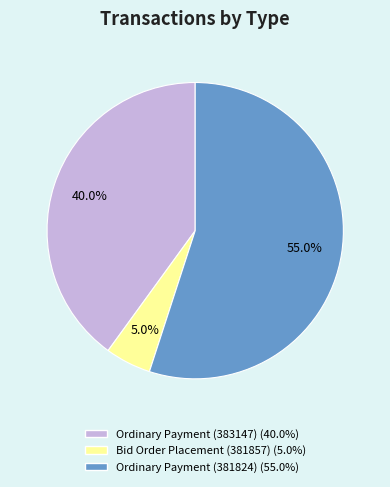

What is the total percentage of Bid Order Placement (381857) and Ordinary Payment (383147)?

45.0%